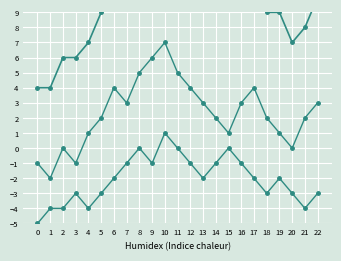

True or false: AB Count and Total intersect in this chart.

False